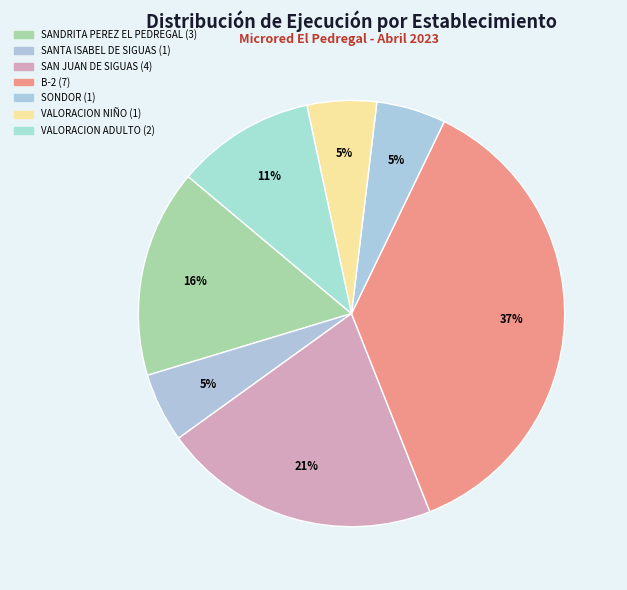

How many segments does this pie chart have?

7